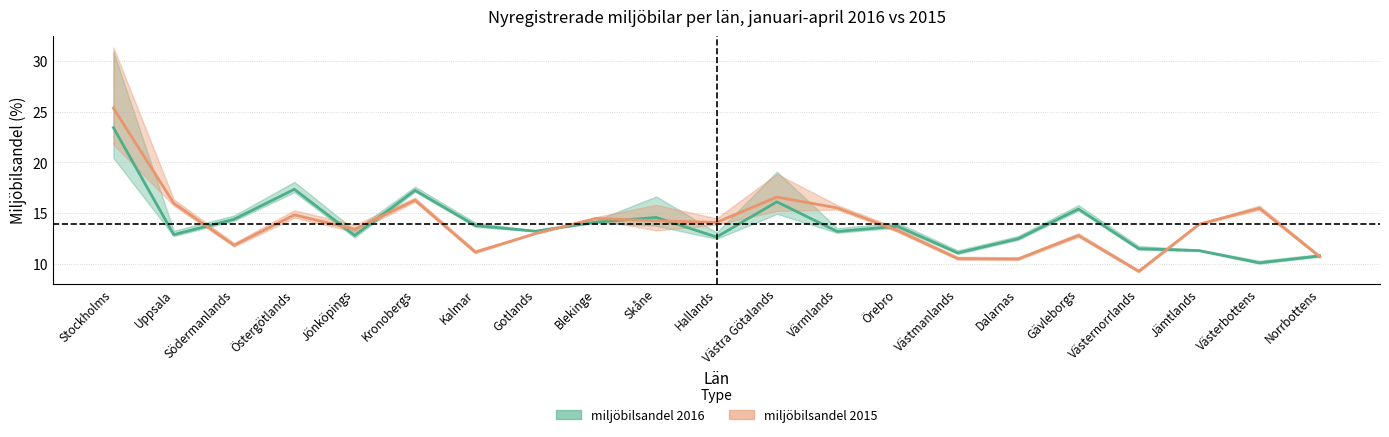

Where is the first local minimum for miljöbilsandel 2015?

Södermanlands